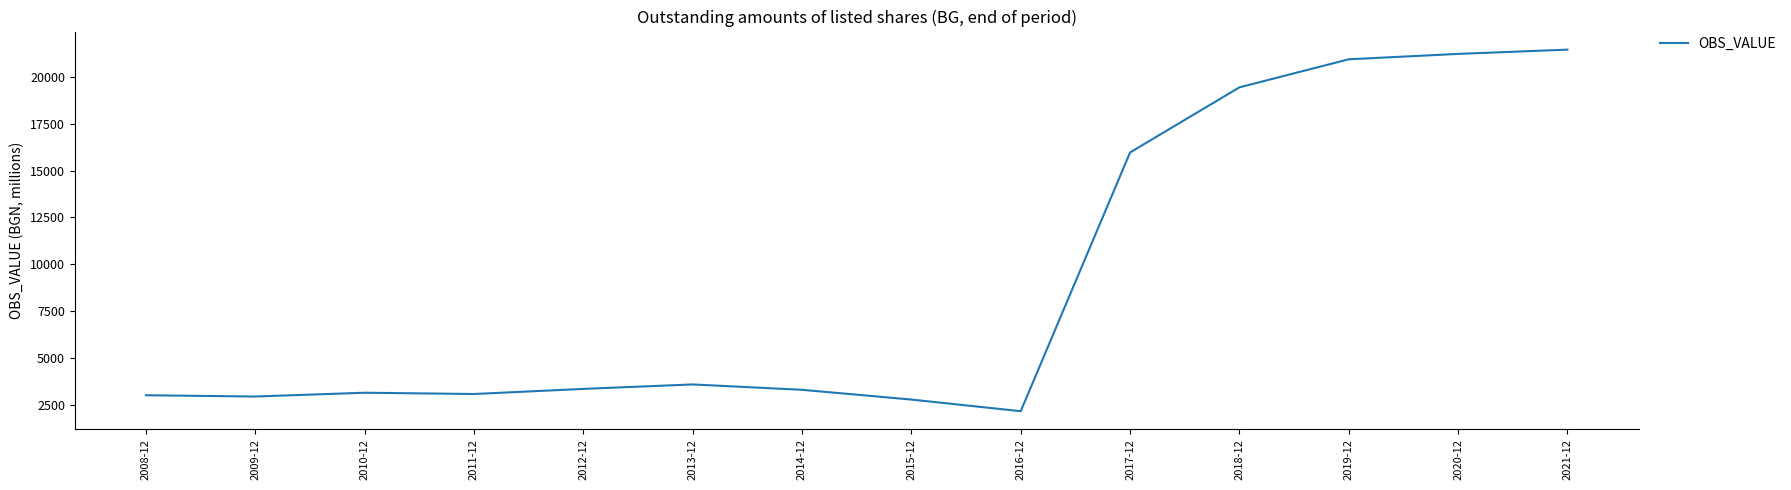

The value at 2018-12 is 19448.5. True or false?

True